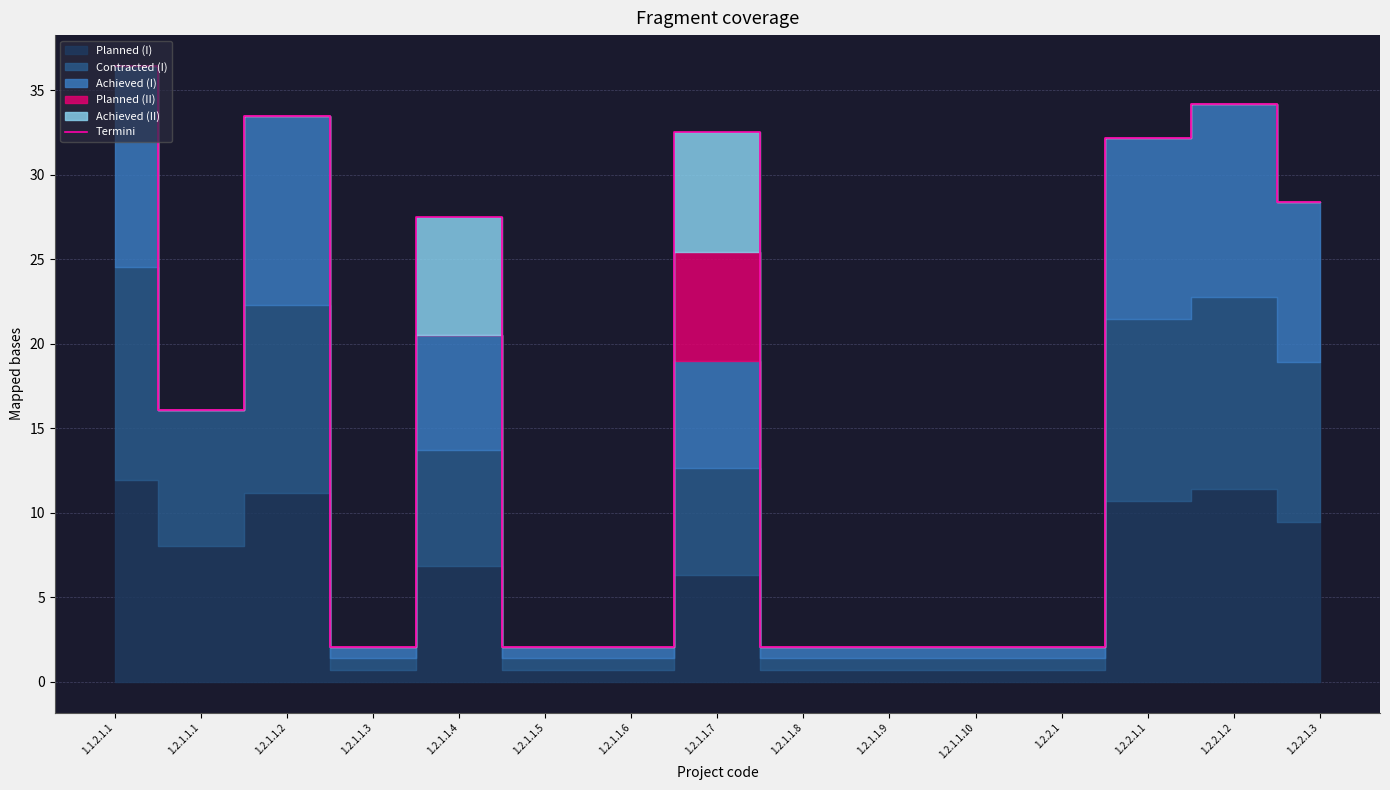

How many data points are less than 16?

7